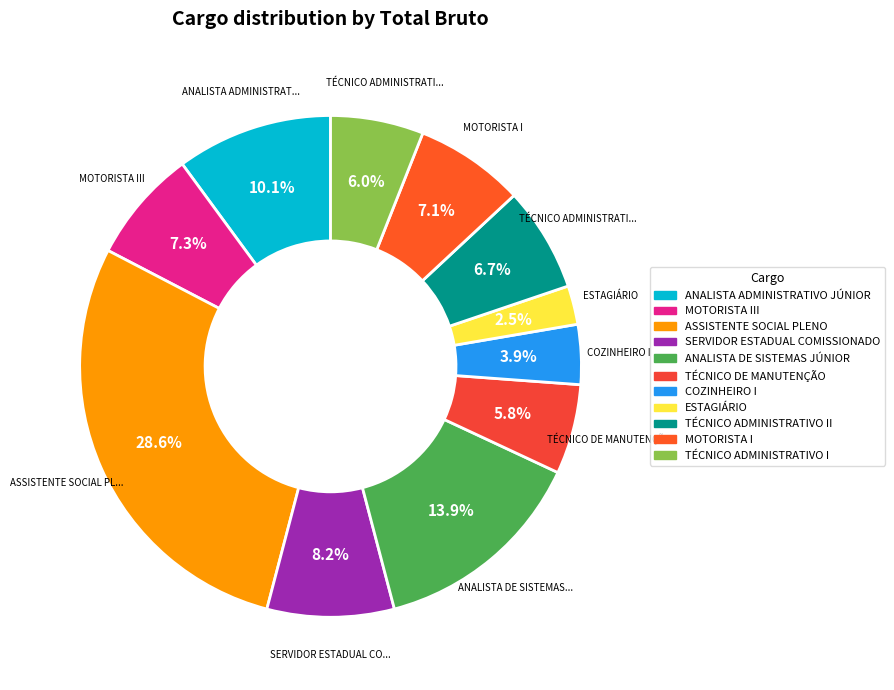

To the nearest percent, what is the difference between the largest and smallest slice percentages?

26%